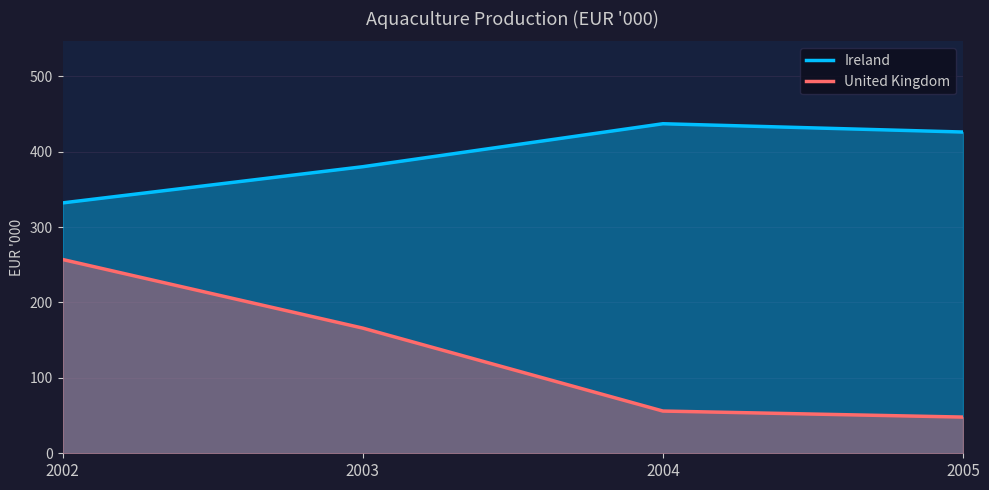

What is the sum of all United Kingdom values?

527